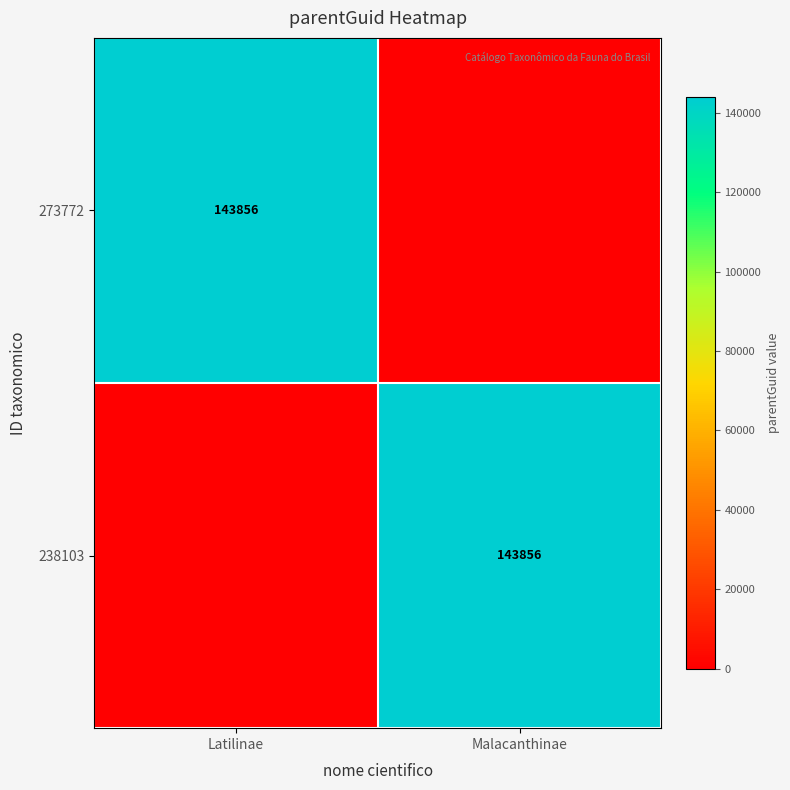

At which category is the sum across all series the highest?

Latilinae